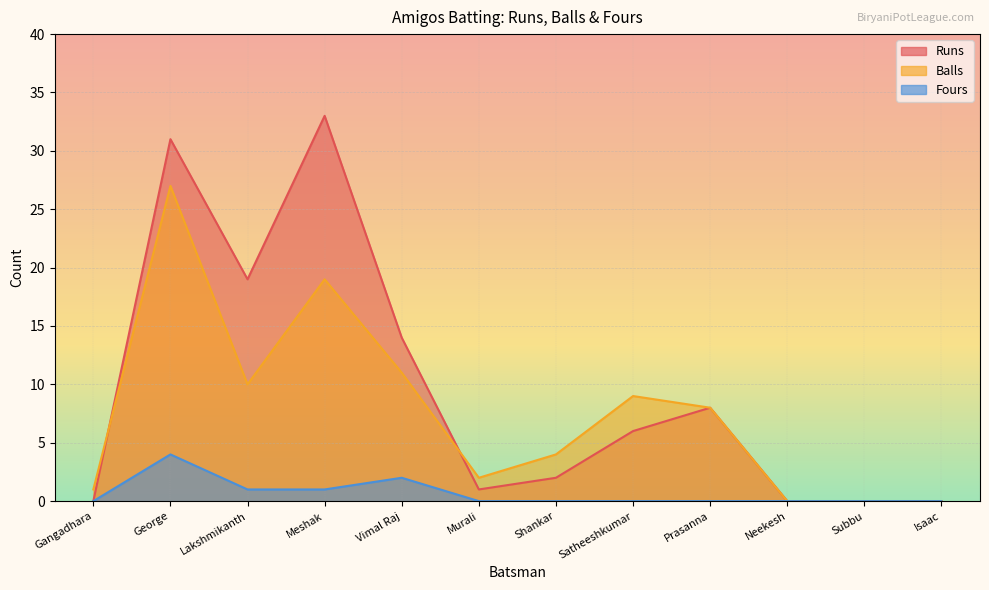

Reading left to right, transcribe all the data shown in this chart.

Runs: 0	31	19	33	14	1	2	6	8	0	0	0
Balls: 1	27	10	19	11	2	4	9	8	0	0	0
Fours: 0	4	1	1	2	0	0	0	0	0	0	0